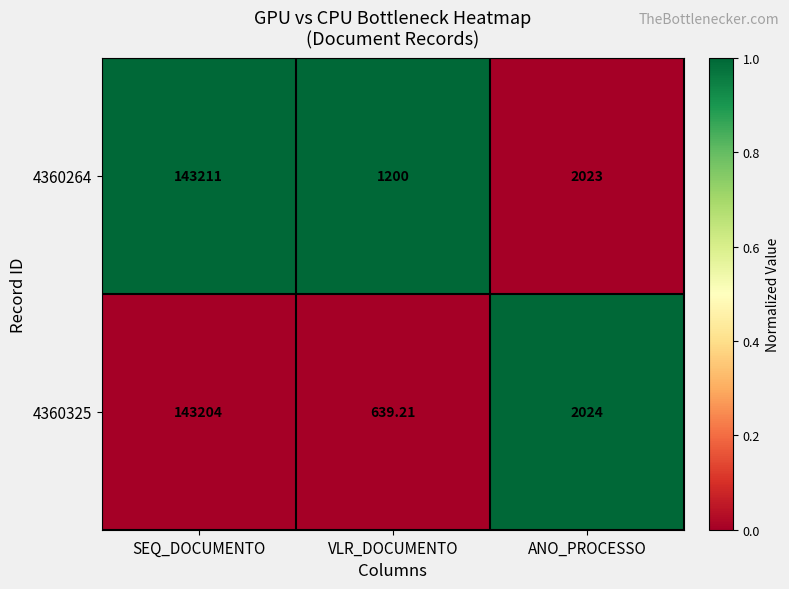

Where is 4360325 nearest to the value 71921?

ANO_PROCESSO